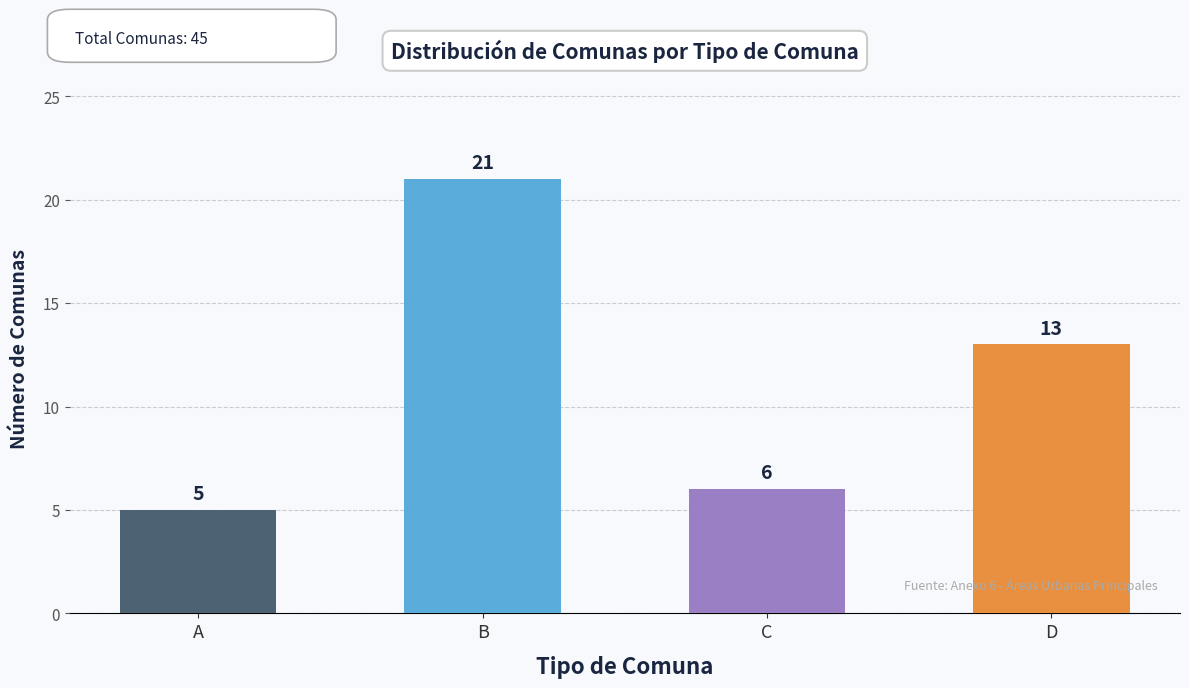

What is the minimum value shown in the chart?

5